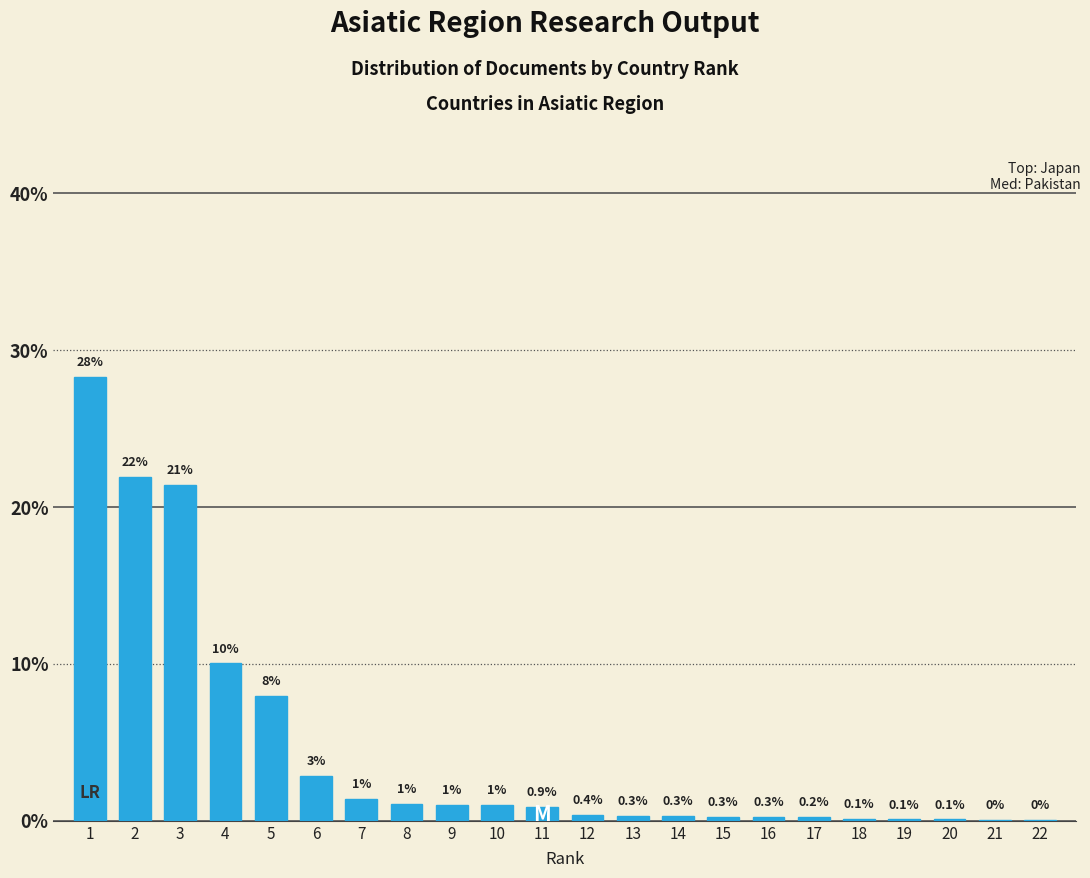

Is it true that the value at 3 is 21.4?

True